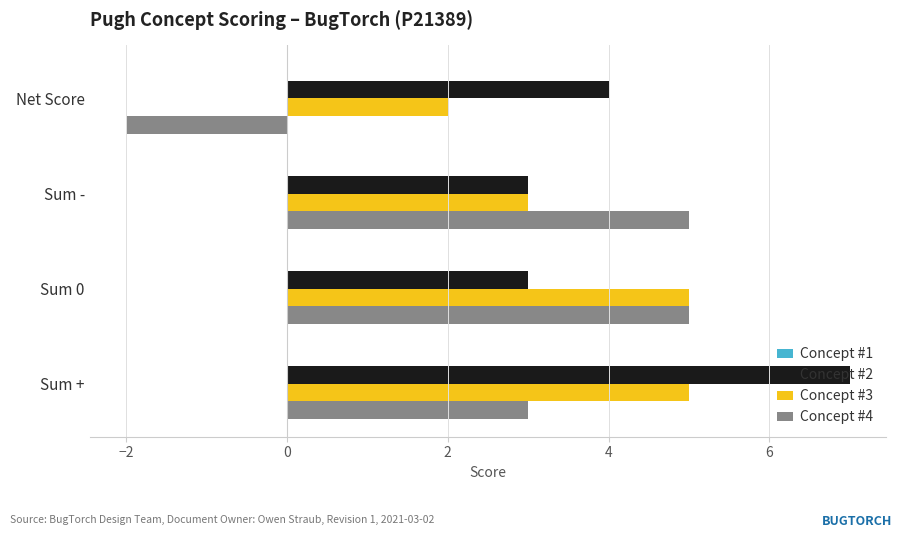

At which category is the sum across all series the highest?

Sum +